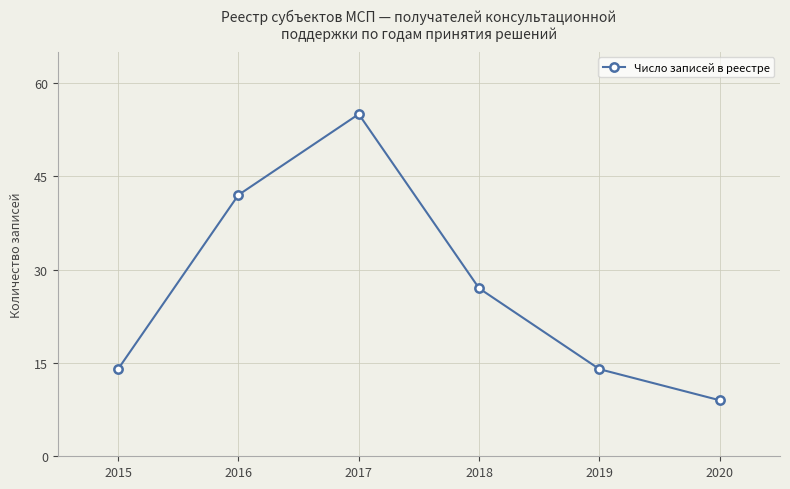

How many points are higher than both their immediate neighbors (excluding endpoints)?

1